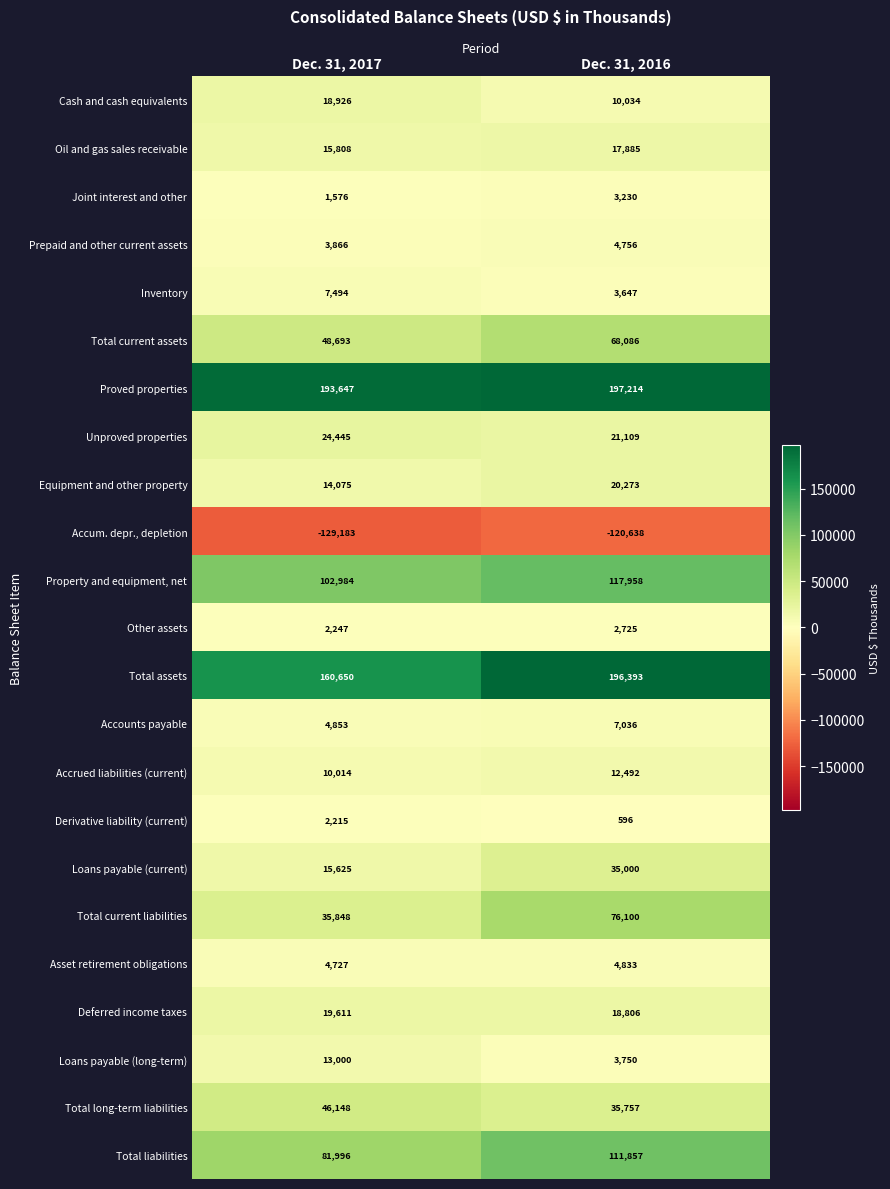

Count the number of data series in this chart.

23